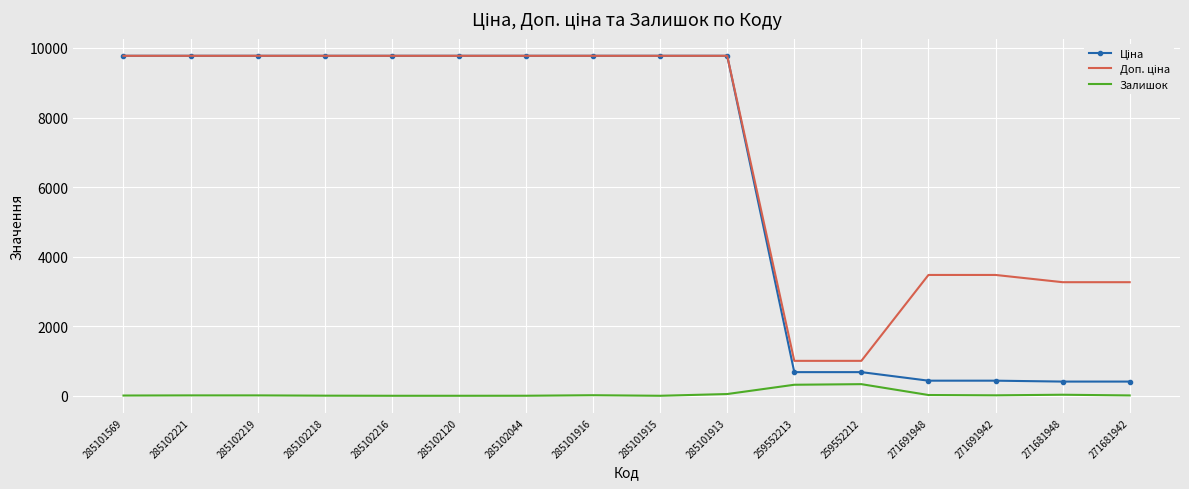

What is the greatest value displayed?

9775.5